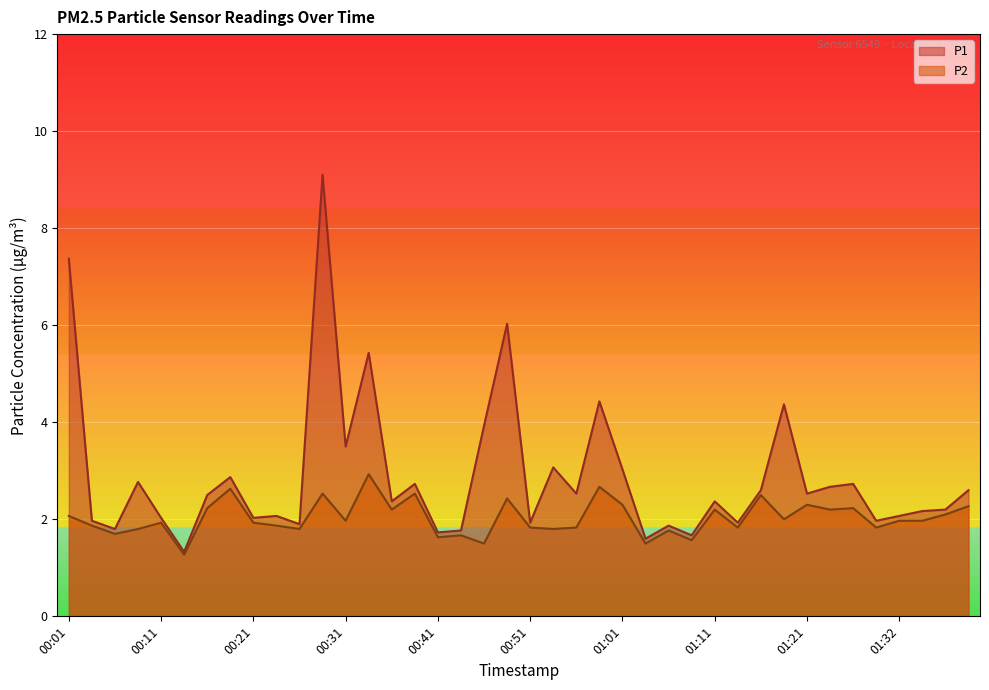

What position from the left is 00:41?

17